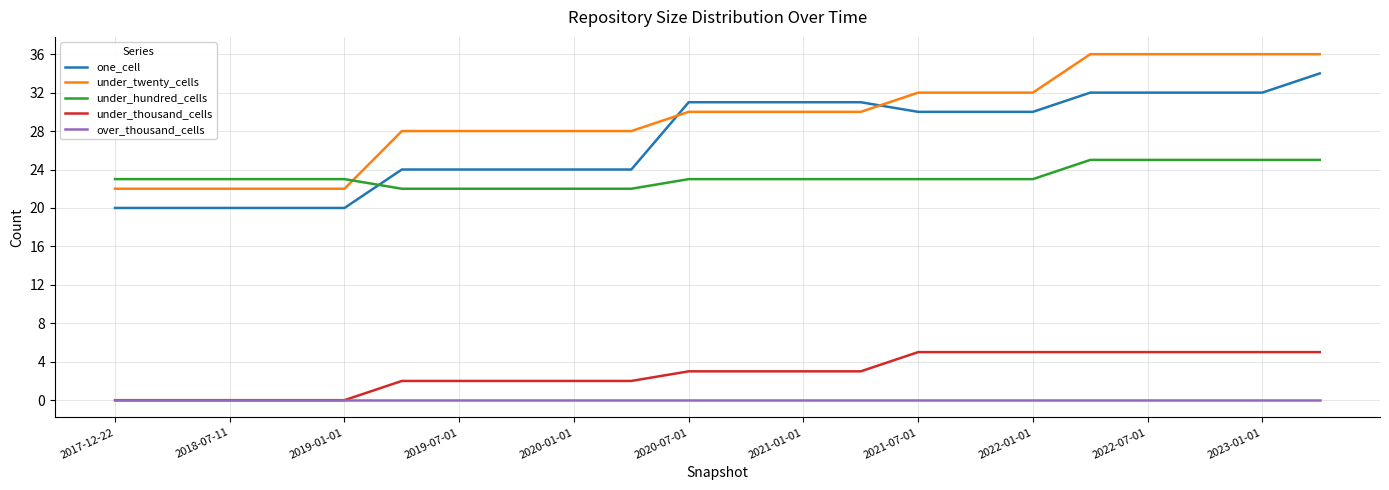

True or false: under_thousand_cells and under_hundred_cells cross at least once.

False